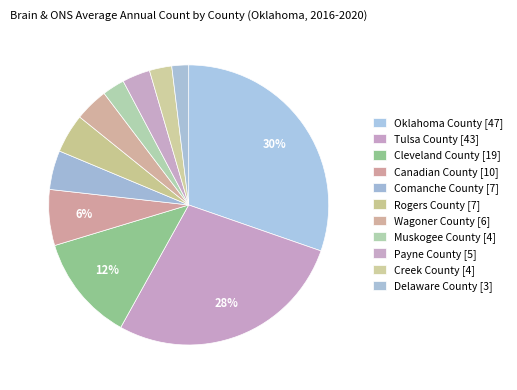

How many segments does this pie chart have?

11